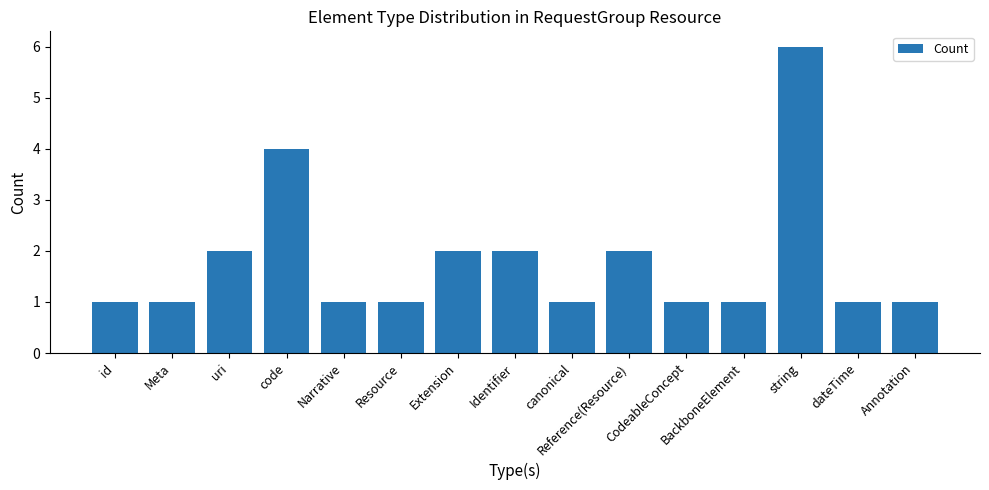

What is the difference between the maximum and minimum values?

5